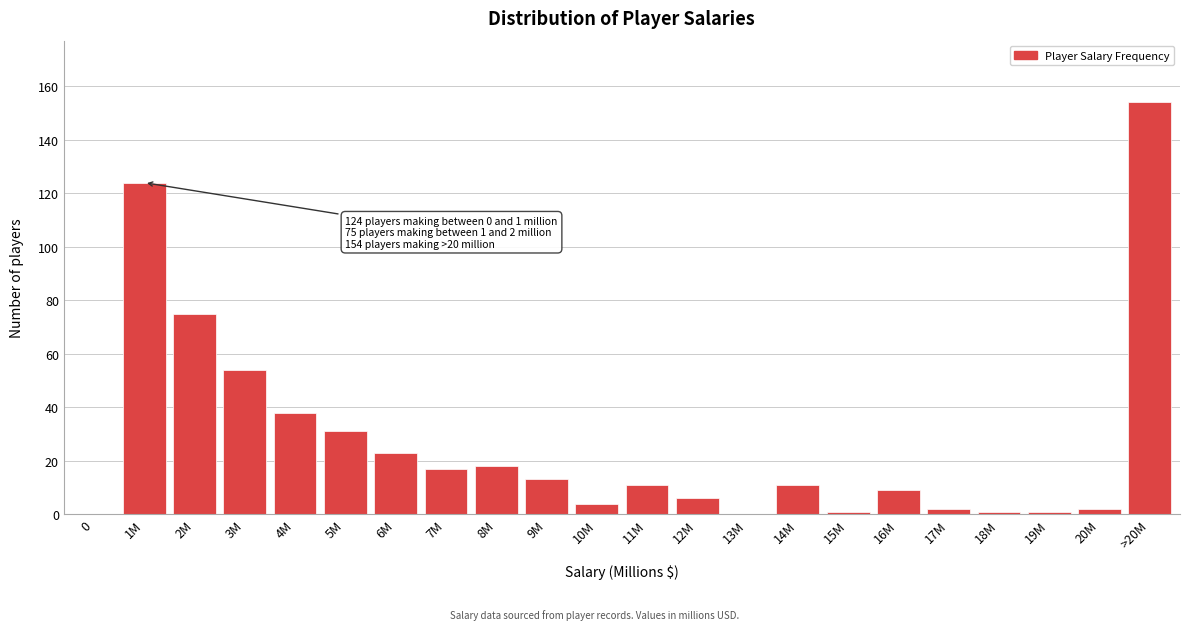

Reading right to left, what are all the values shown in this chart?

>20M=154	20M=2	19M=1	18M=1	17M=2	16M=9	15M=1	14M=11	13M=0	12M=6	11M=11	10M=4	9M=13	8M=18	7M=17	6M=23	5M=31	4M=38	3M=54	2M=75	1M=124	0=0